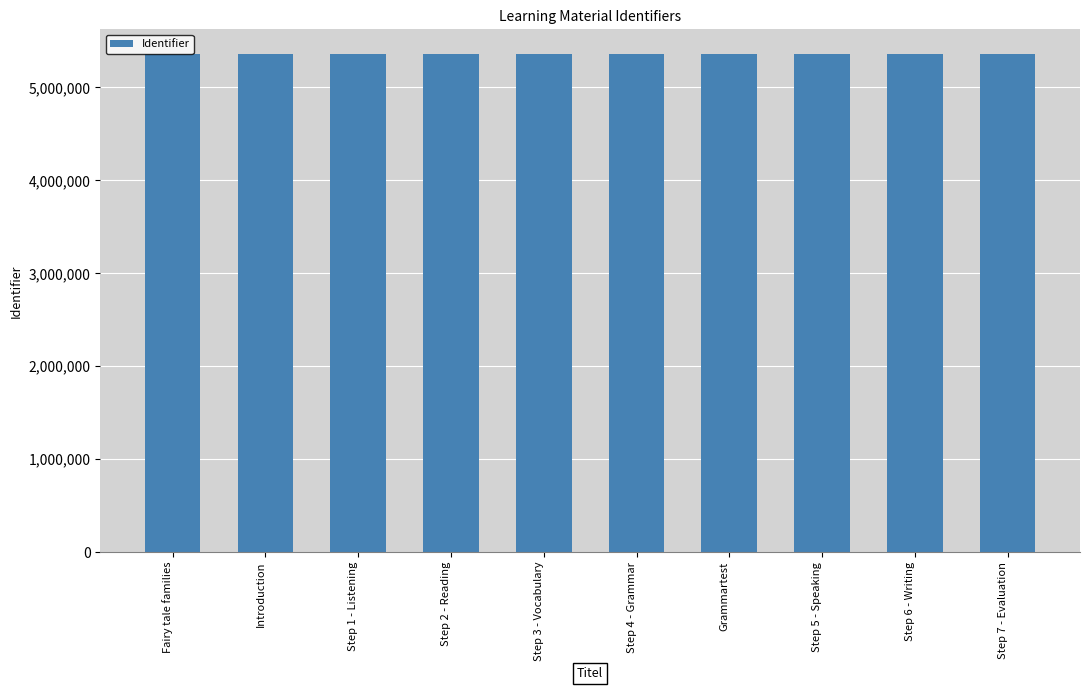

Is it true that the value at Step 3 - Vocabulary is 7935988?

False